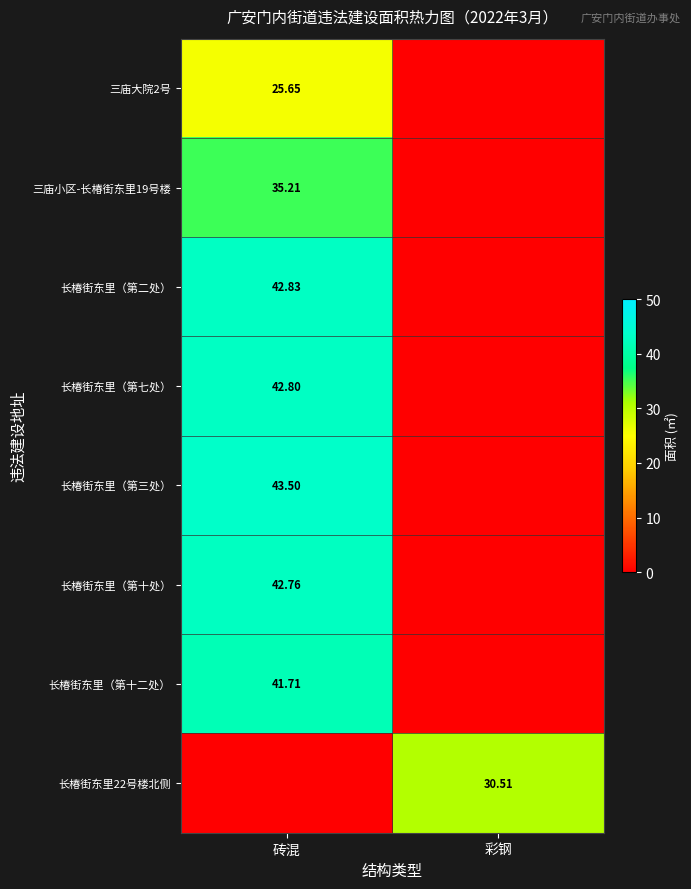

Which category has the lowest value across all series?

彩钢